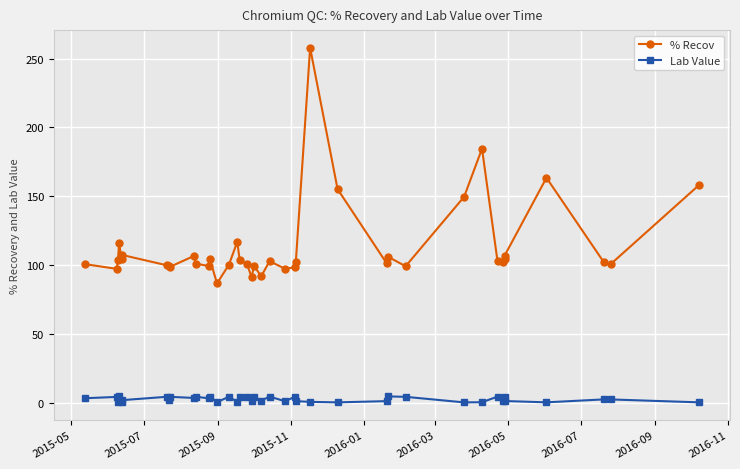

The value of % Recov at 2015-09 is 29.0. True or false?

False